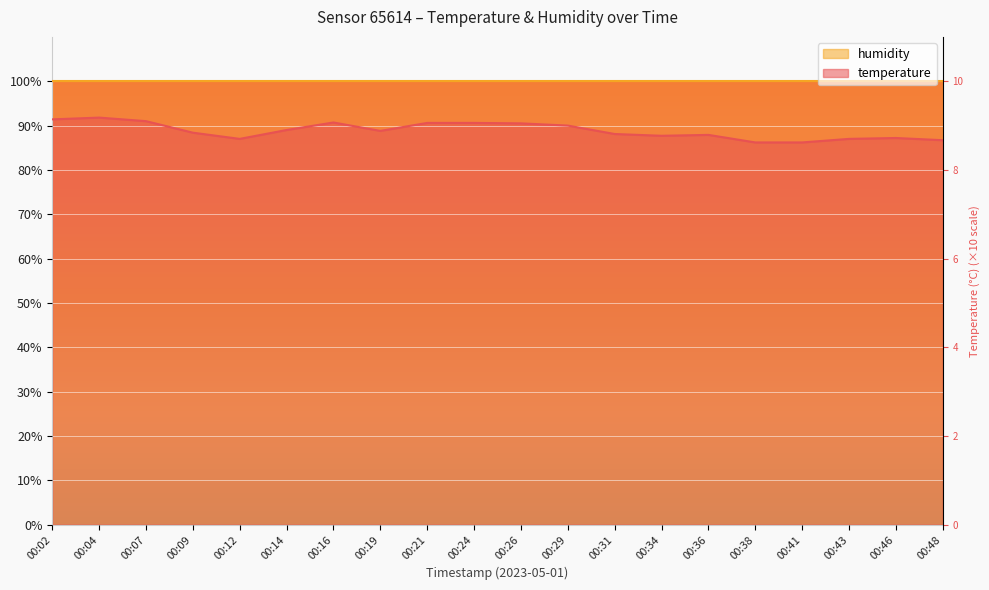

What is the difference between the values at 00:31 and 00:09?

0.3